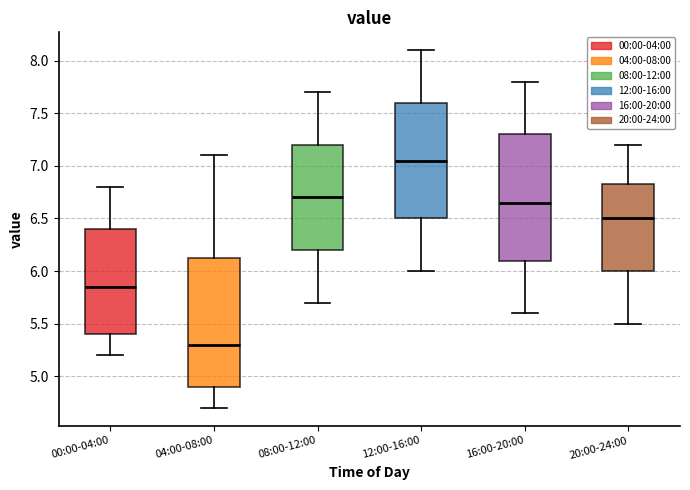

Where does the lower whisker of the box for 16:00-20:00 end on the y-axis? The values are not printed on the chart, so give them approximately, as read against the axis.

5.60